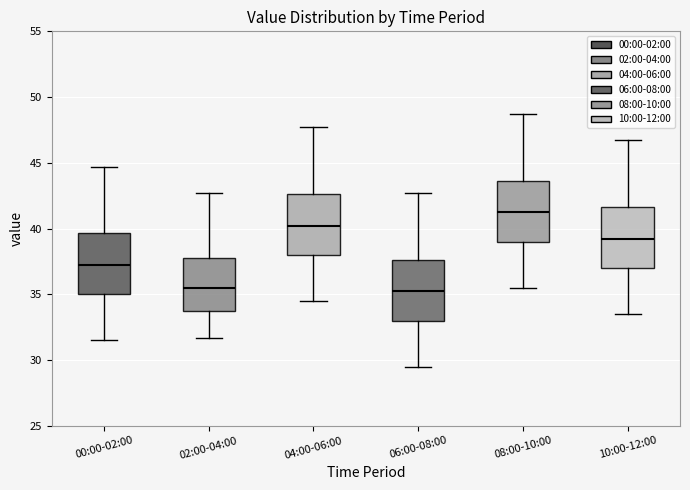

Where does the lower whisker of the box for 06:00-08:00 end on the y-axis? The values are not printed on the chart, so give them approximately, as read against the axis.

29.5